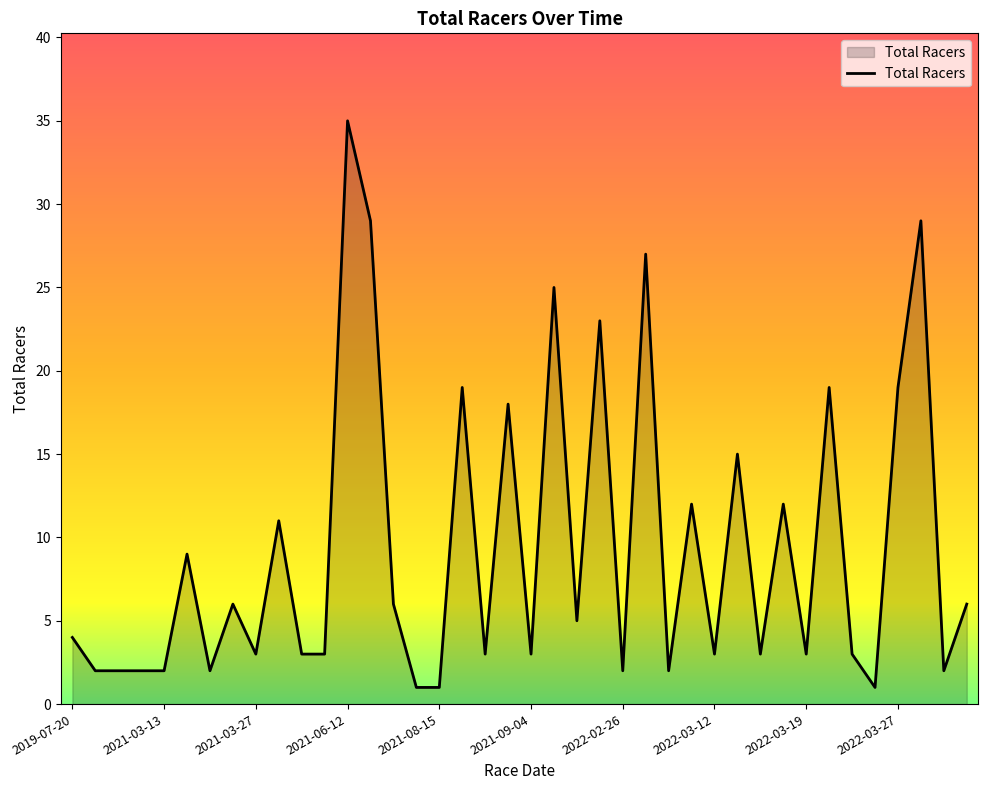

What is the difference between the maximum and minimum values?

34